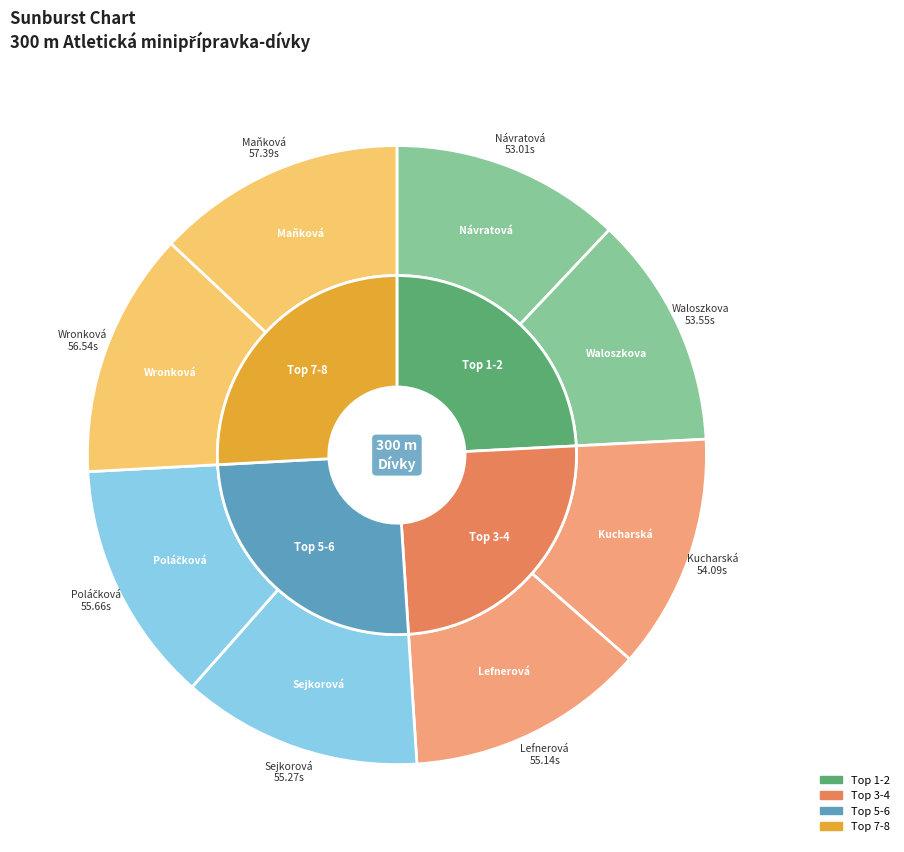

What is the change in value from Lefnerová Ella to Poláčková Kateřina?

+0.5